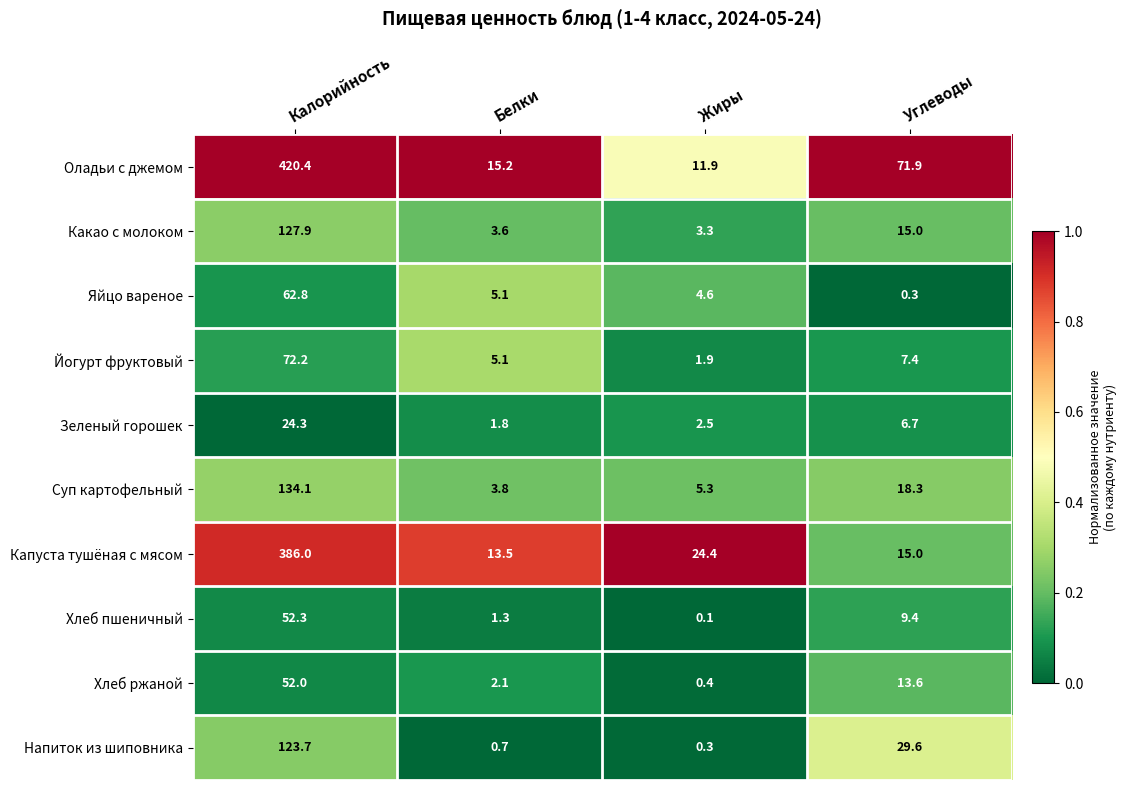

List the series in order of their peak value, lowest first.

Зеленый горошек, Хлеб ржаной, Хлеб пшеничный, Яйцо вареное, Йогурт фруктовый, Напиток из шиповника, Какао с молоком, Суп картофельный, Капуста тушёная с мясом, Оладьи с джемом